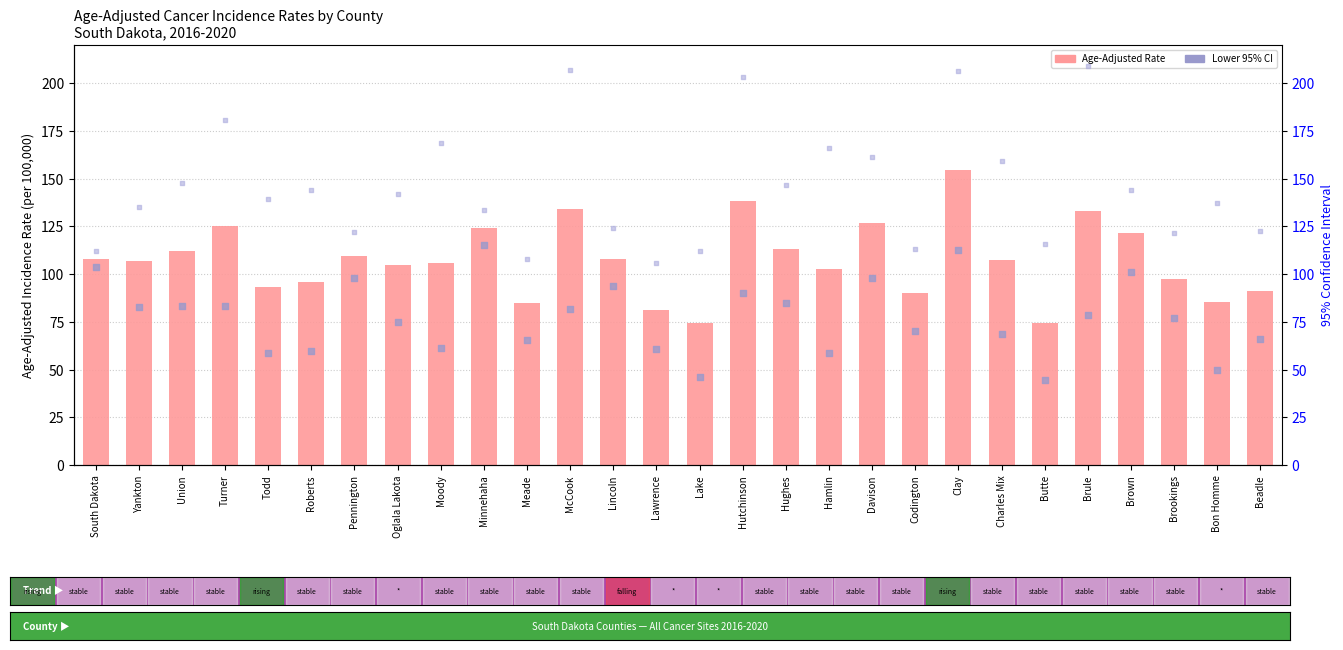

What is the total value across all series at Turner?

389.1